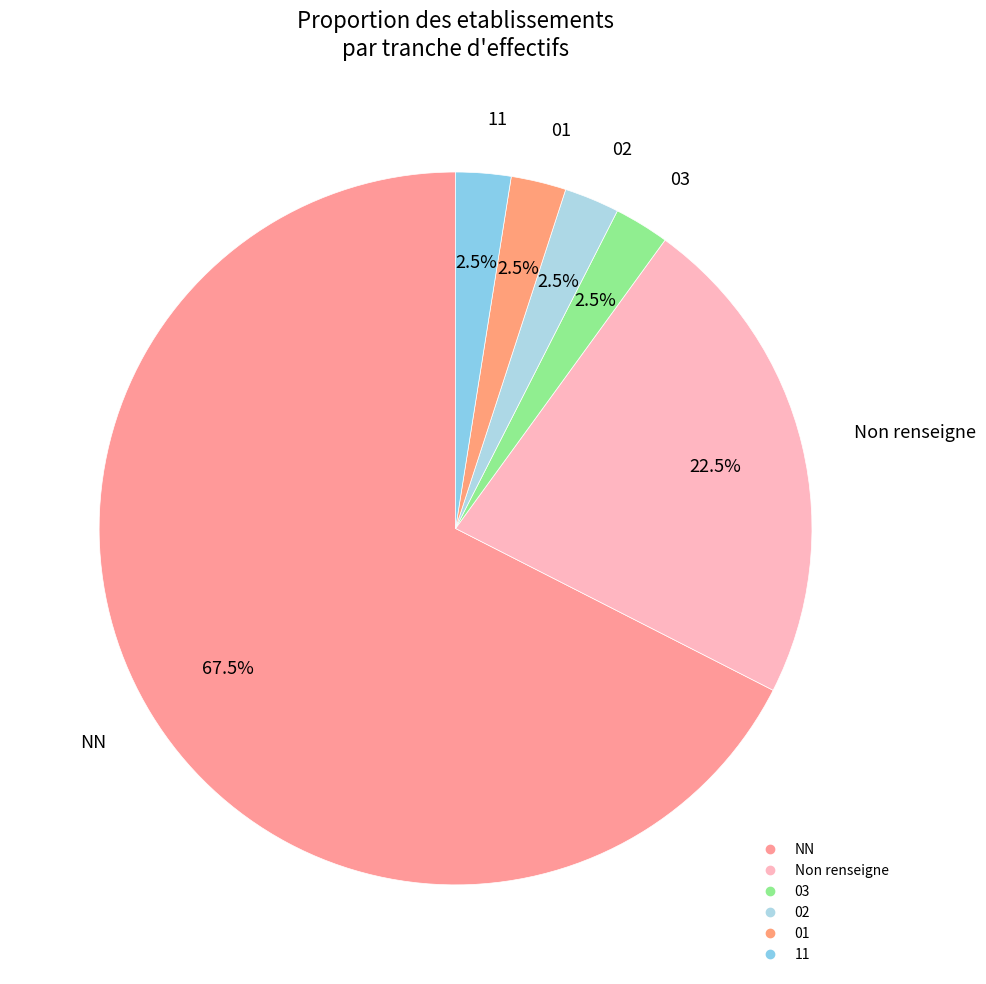

Which slice is the smallest?

03